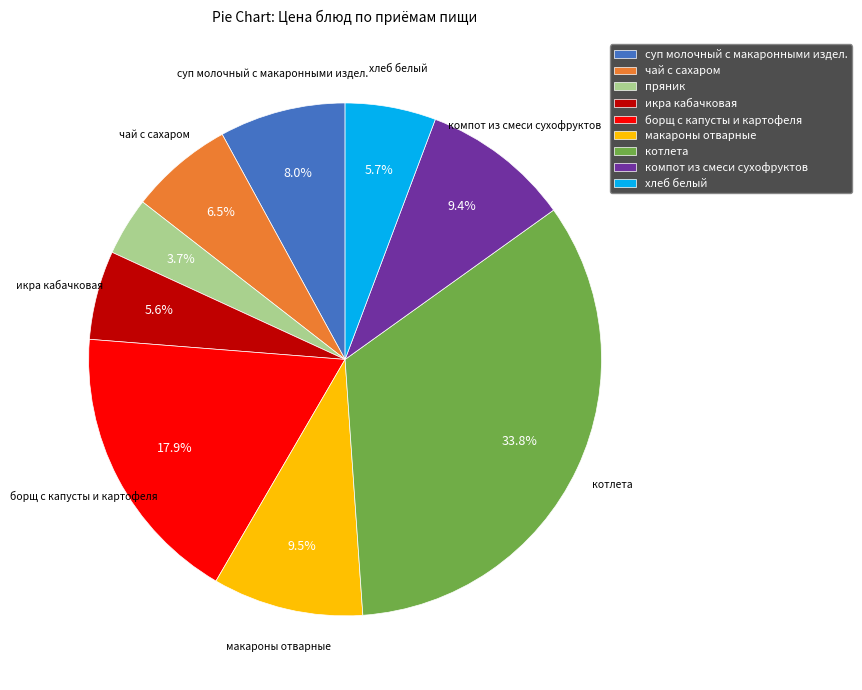

How many segments does this pie chart have?

9